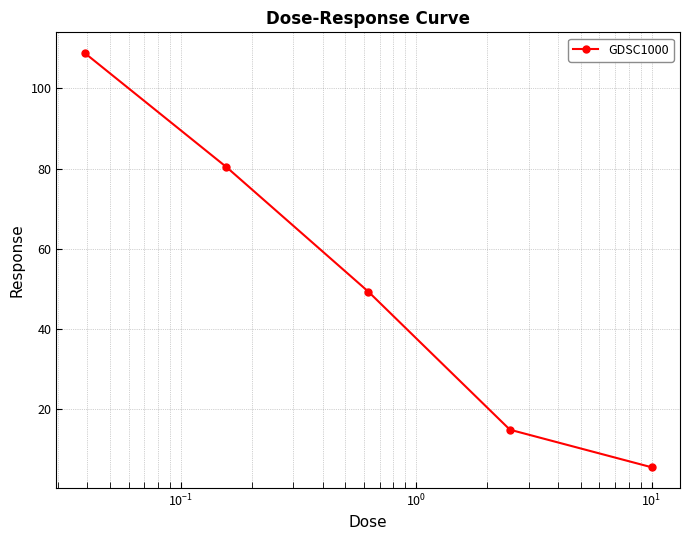

What is the maximum value shown in the chart?

108.8